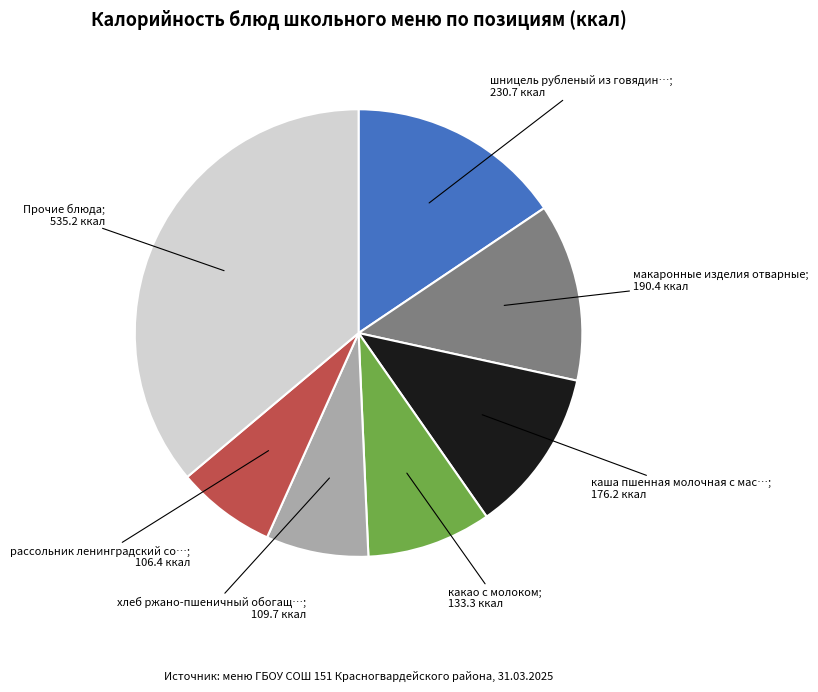

Is there any slice that represents more than half of the pie?

No